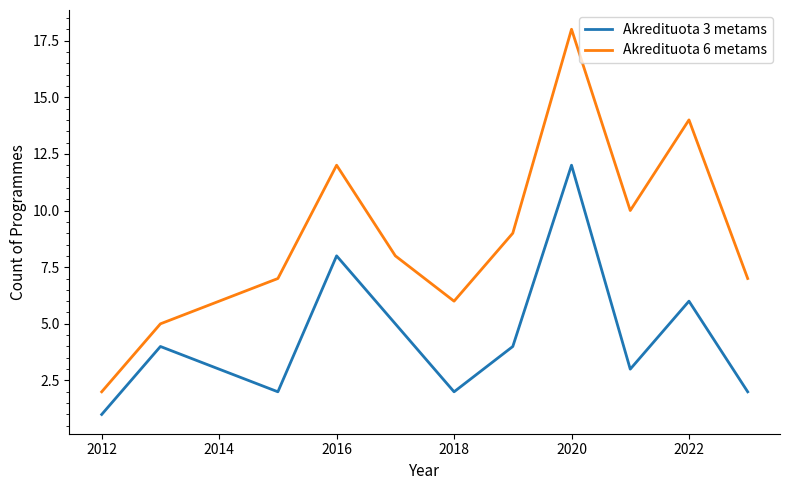

Rank the series by their average value, from lowest to highest.

Akredituota 3 metams, Akredituota 6 metams